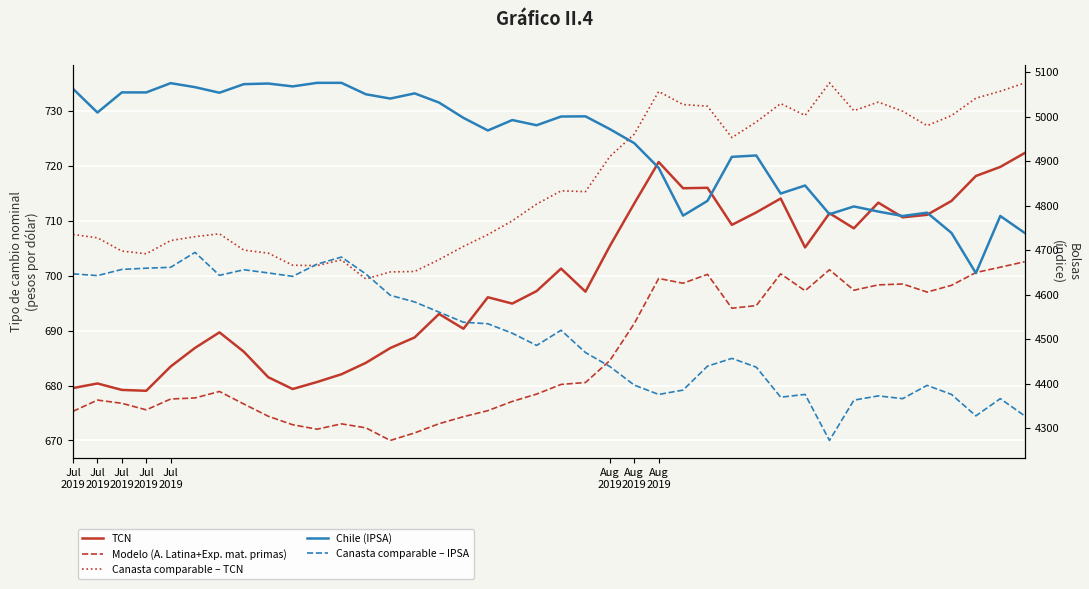

In Modelo (A. Latina+Exp. mat. primas) (2), how many points are lower than both neighbors (excluding endpoints)?

8